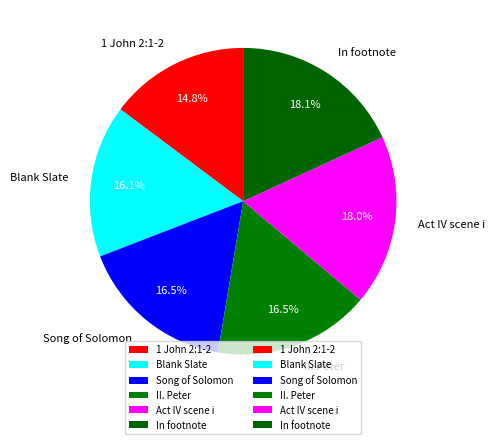

To the nearest percent, what portion does 1 John 2:1-2 represent?

15%